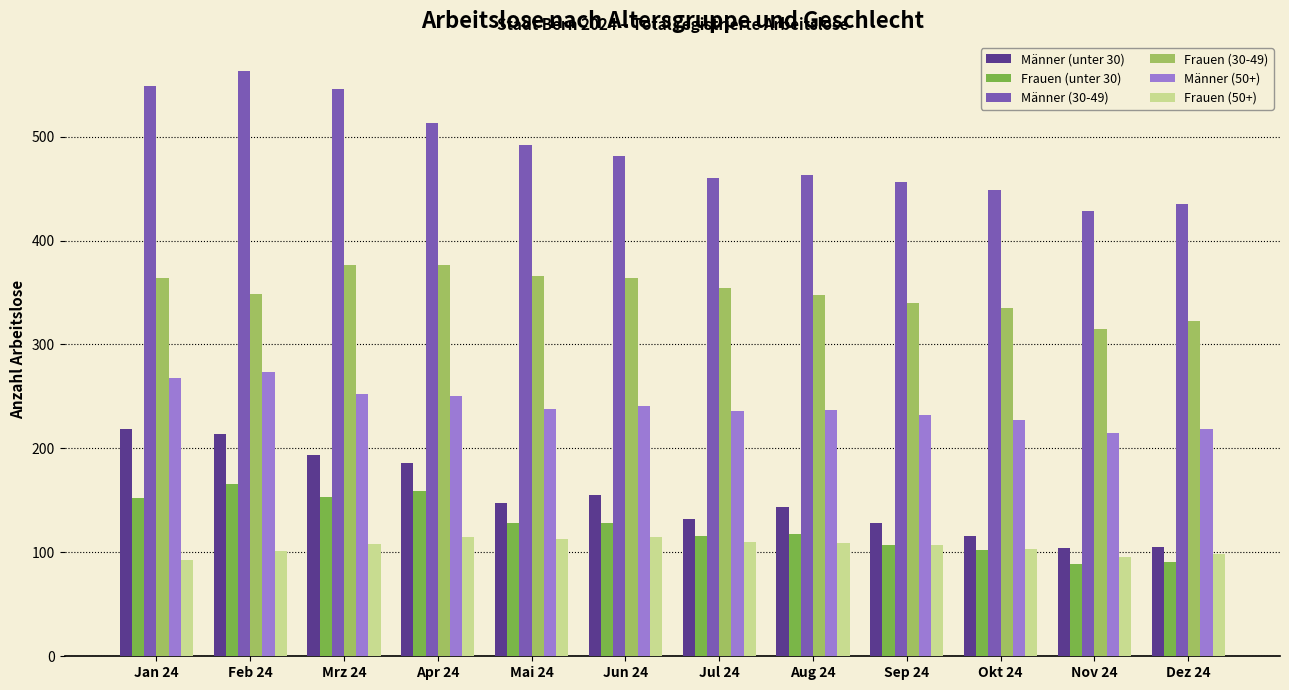

Which series changed the most between Aug 24 and Nov 24?

Männer (unter 30)